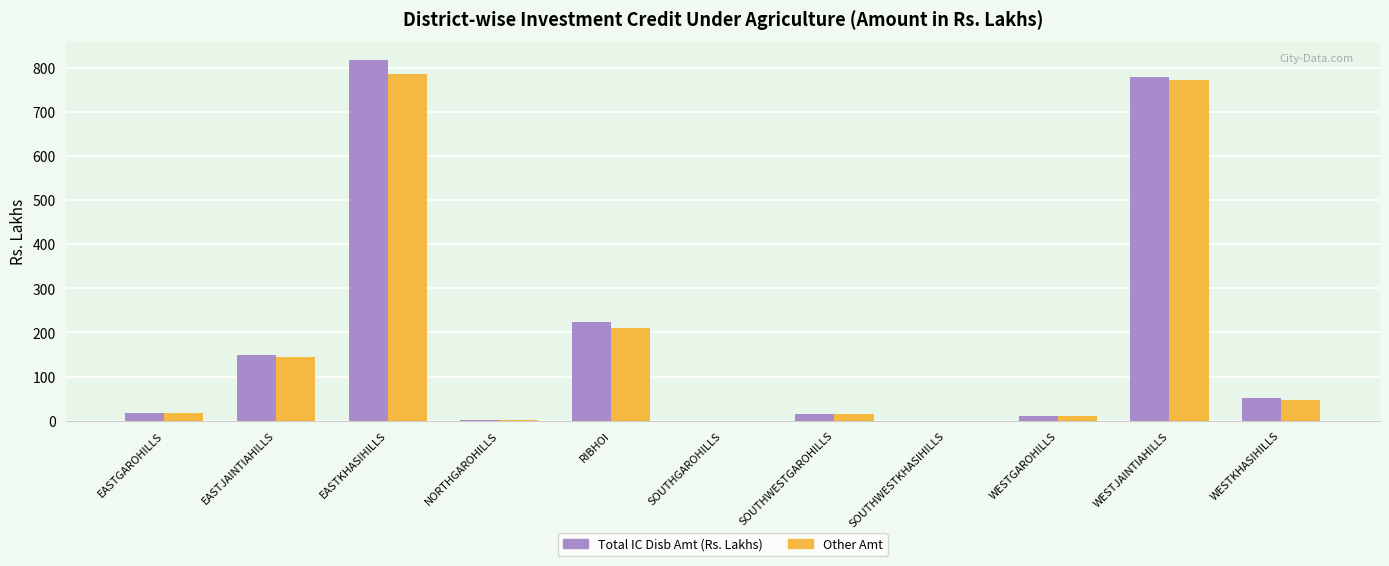

Which series has the widest spread of values?

Total IC Disb Amt (Rs. Lakhs)